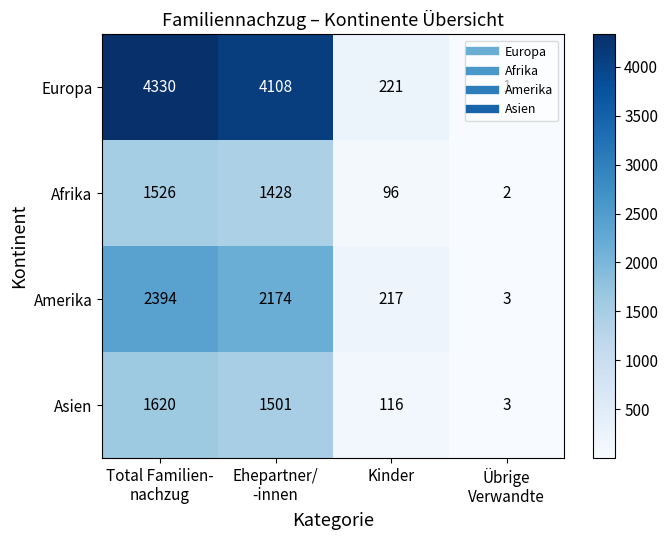

What is the greatest value displayed?

4330